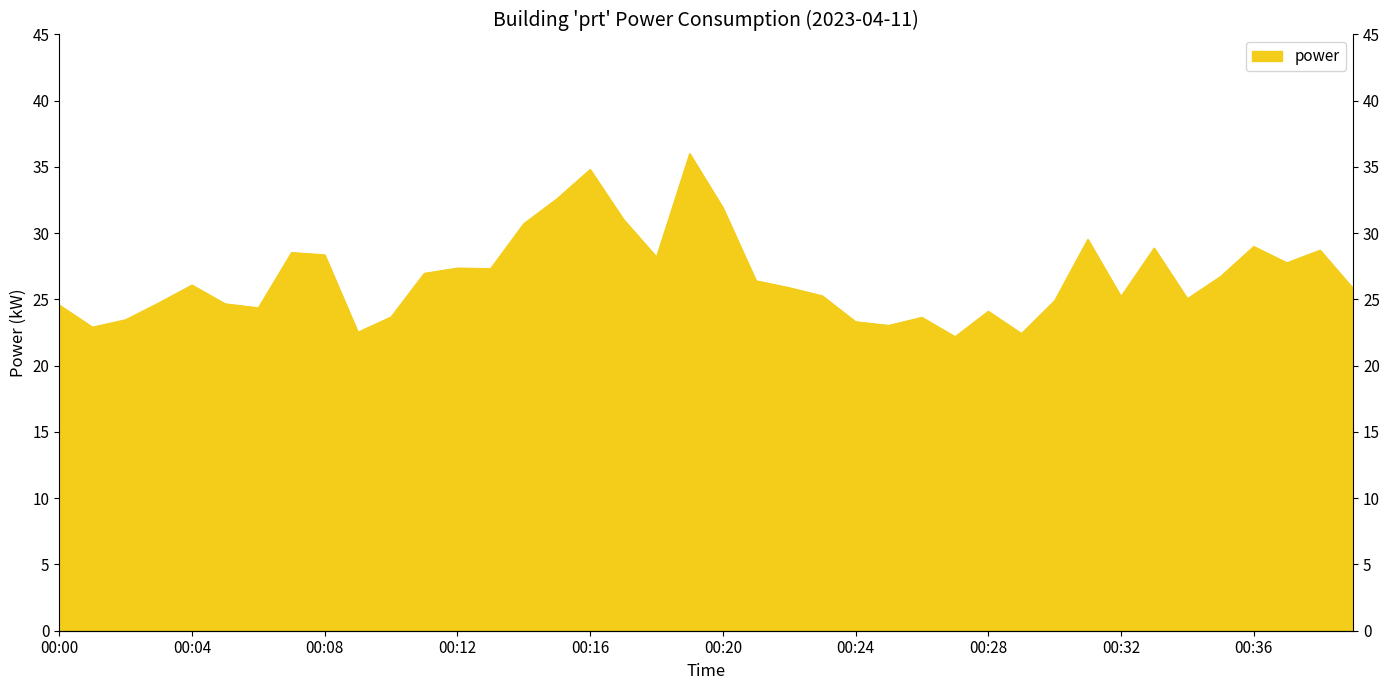

Reading left to right, list all the values displayed in this chart.

00:00=24.6	00:01=22.9	00:02=23.5	00:03=24.7	00:04=26.1	00:05=24.7	00:06=24.4	00:07=28.5	00:08=28.4	00:09=22.5	00:10=23.7	00:11=27.0	00:12=27.4	00:13=27.3	00:14=30.7	00:15=32.6	00:16=34.8	00:17=31.1	00:18=28.2	00:19=36.0	00:20=31.9	00:21=26.4	00:22=25.9	00:23=25.3	00:24=23.3	00:25=23.0	00:26=23.6	00:27=22.2	00:28=24.1	00:29=22.4	00:30=24.9	00:31=29.5	00:32=25.2	00:33=28.9	00:34=25.1	00:35=26.7	00:36=29.0	00:37=27.8	00:38=28.7	00:39=25.8